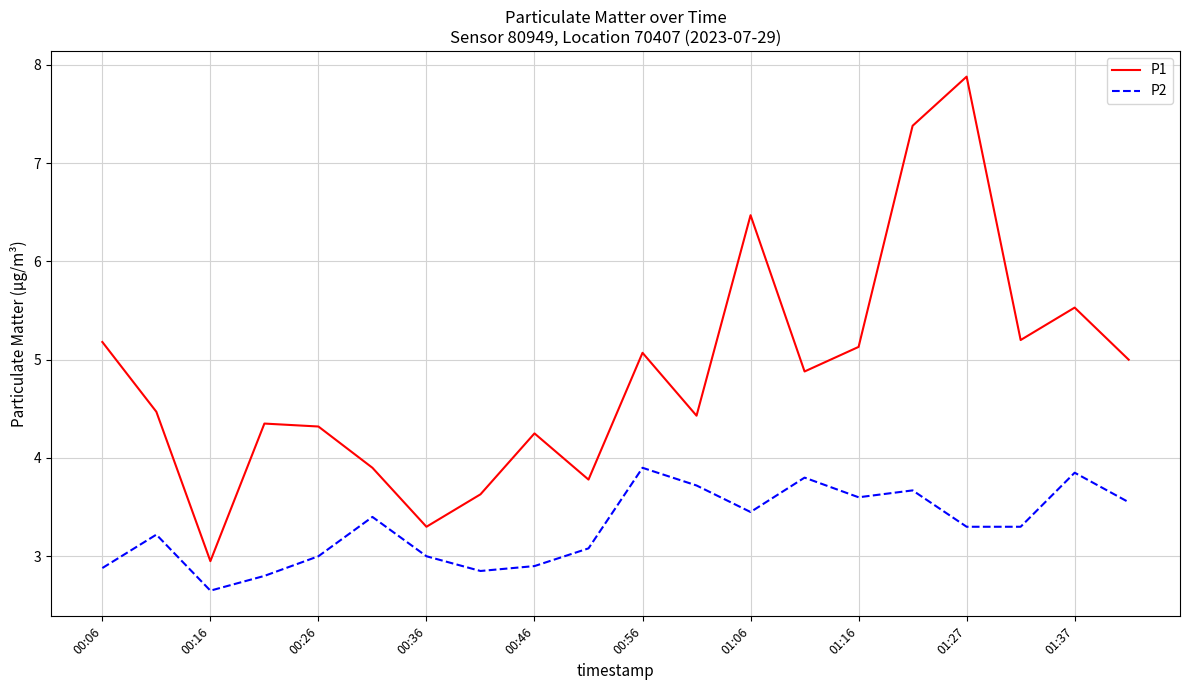

List the series in order of their peak value, highest first.

P1, P2